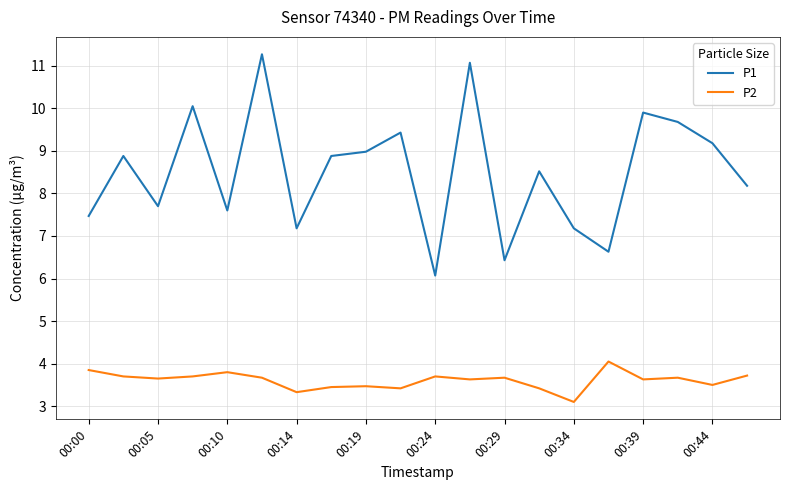

What is the difference between the second highest and minimum values in the P1 series?

5.0